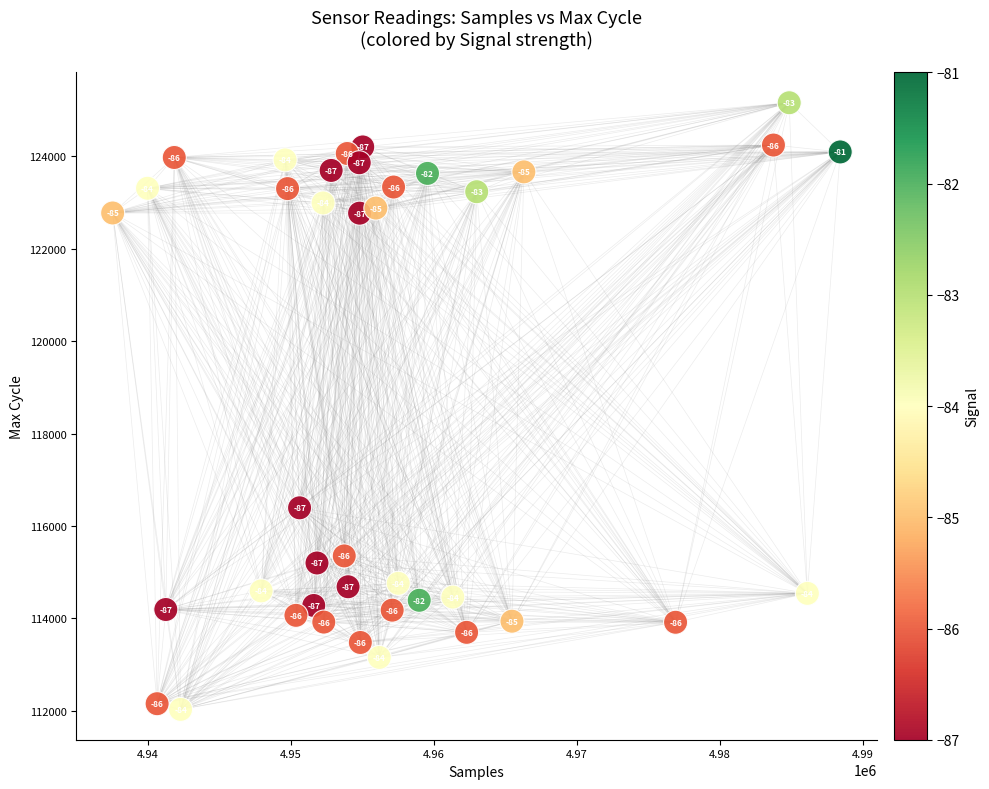

What is the range of X values (max minus min)?

50874